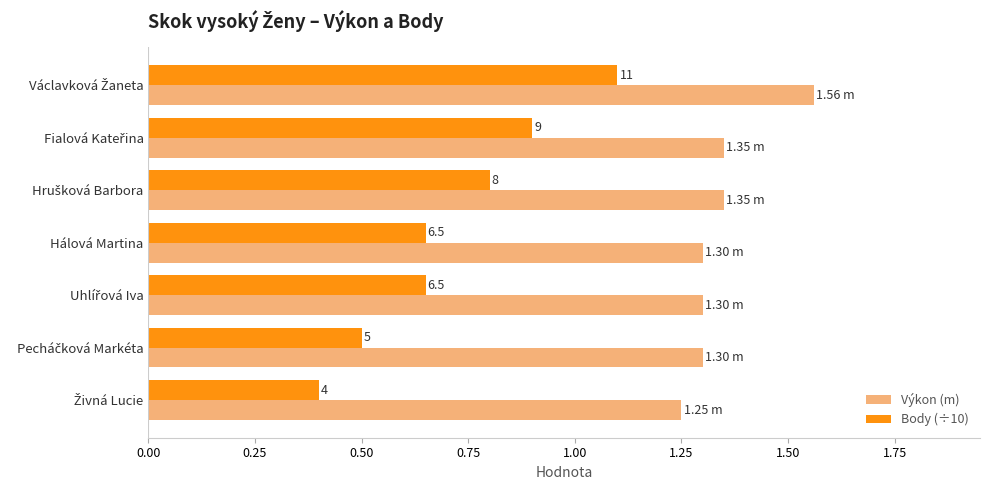

What is the smallest value displayed?

0.4